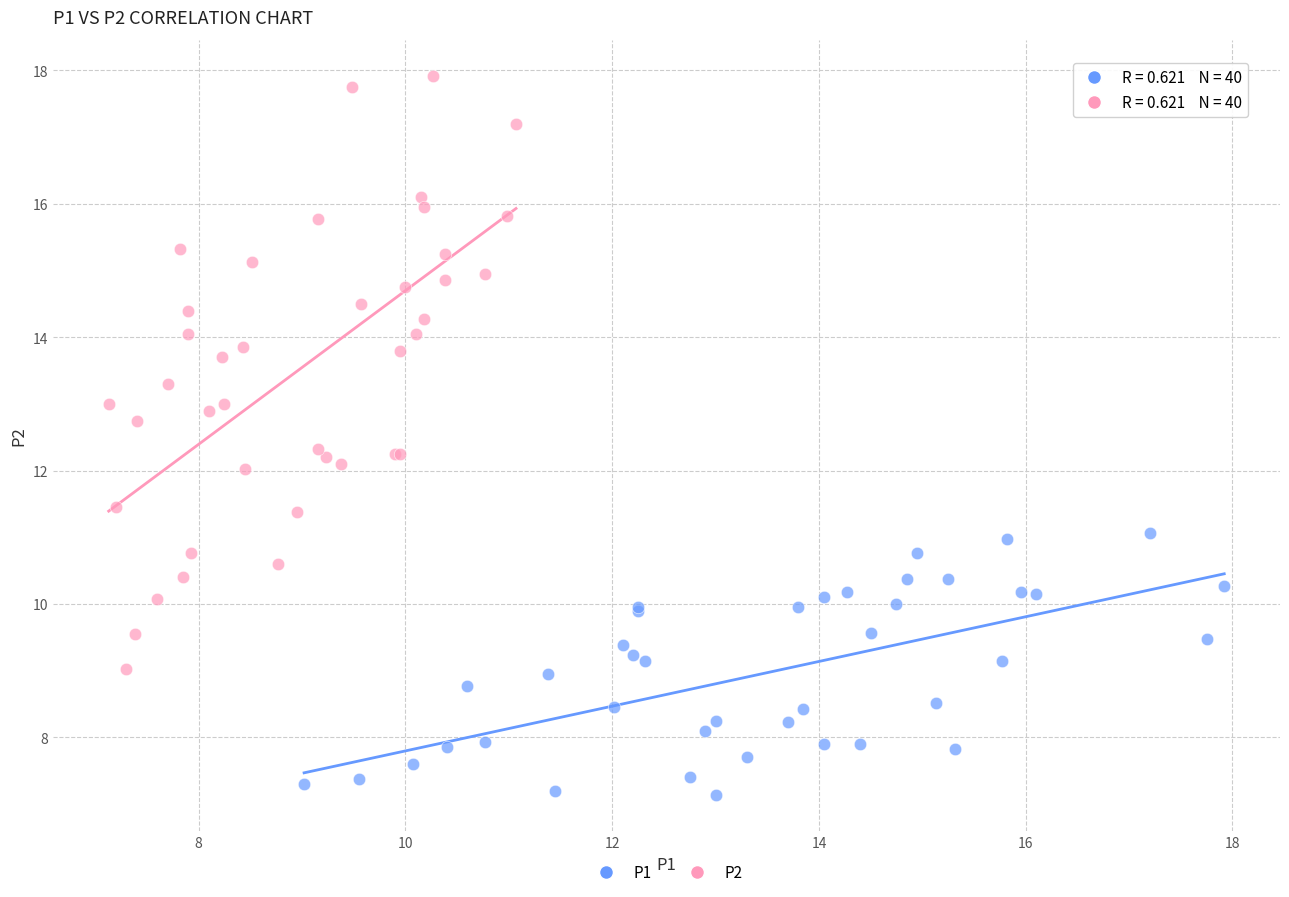

What are all the series names shown in the legend?

P1, P2